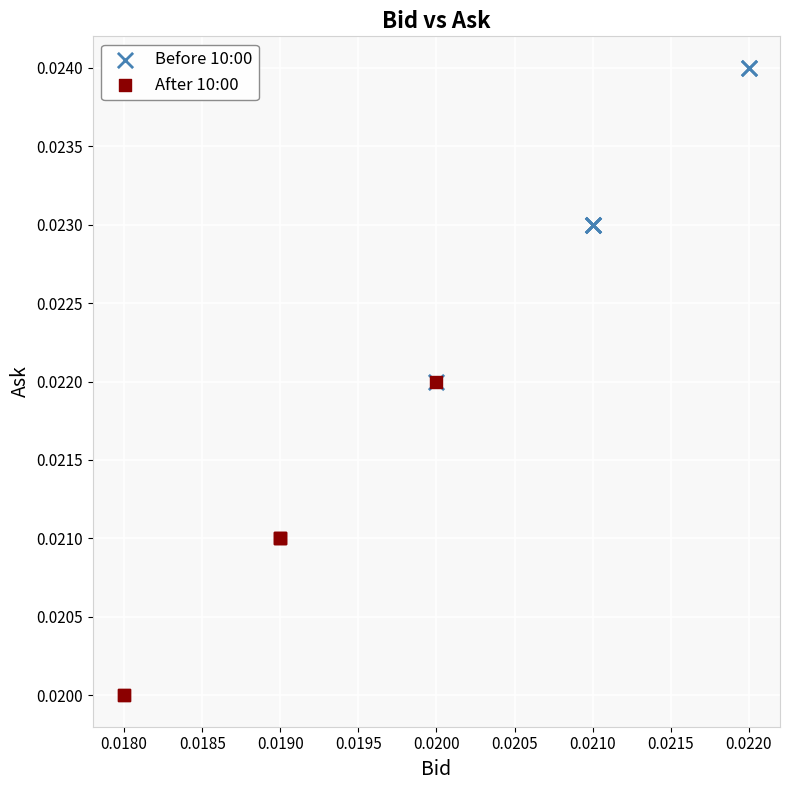

Which series reaches the minimum Y coordinate?

After 10:00